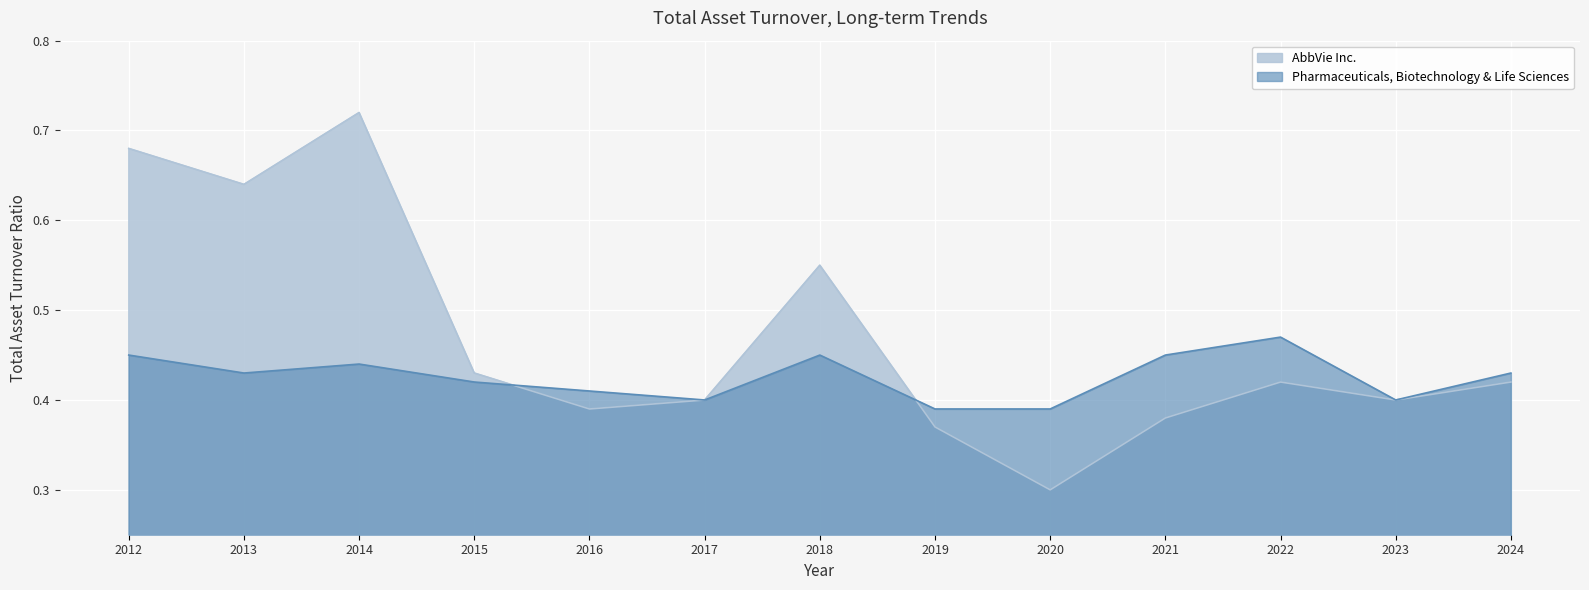

Which category has the lowest value in the AbbVie Inc. series?

2020